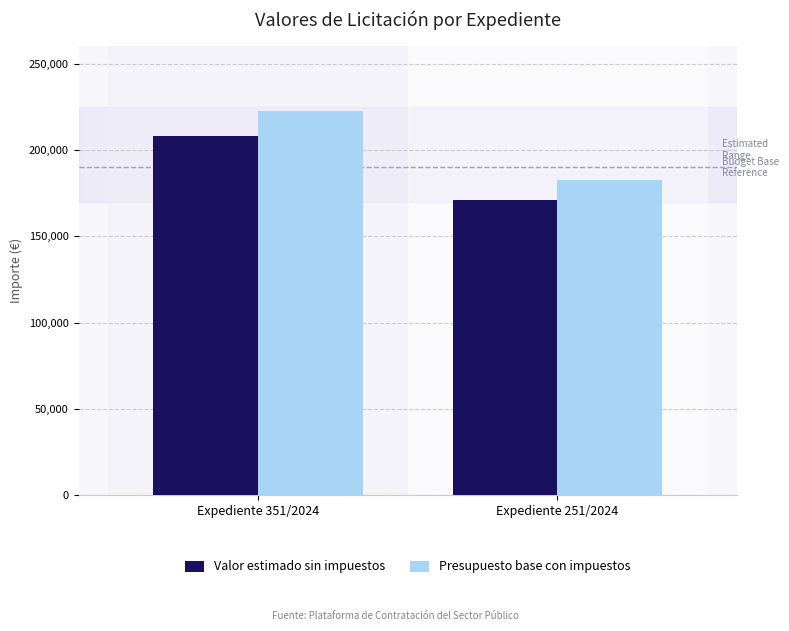

What is the spread (max minus min) of values at Expediente 351/2024?

14572.6